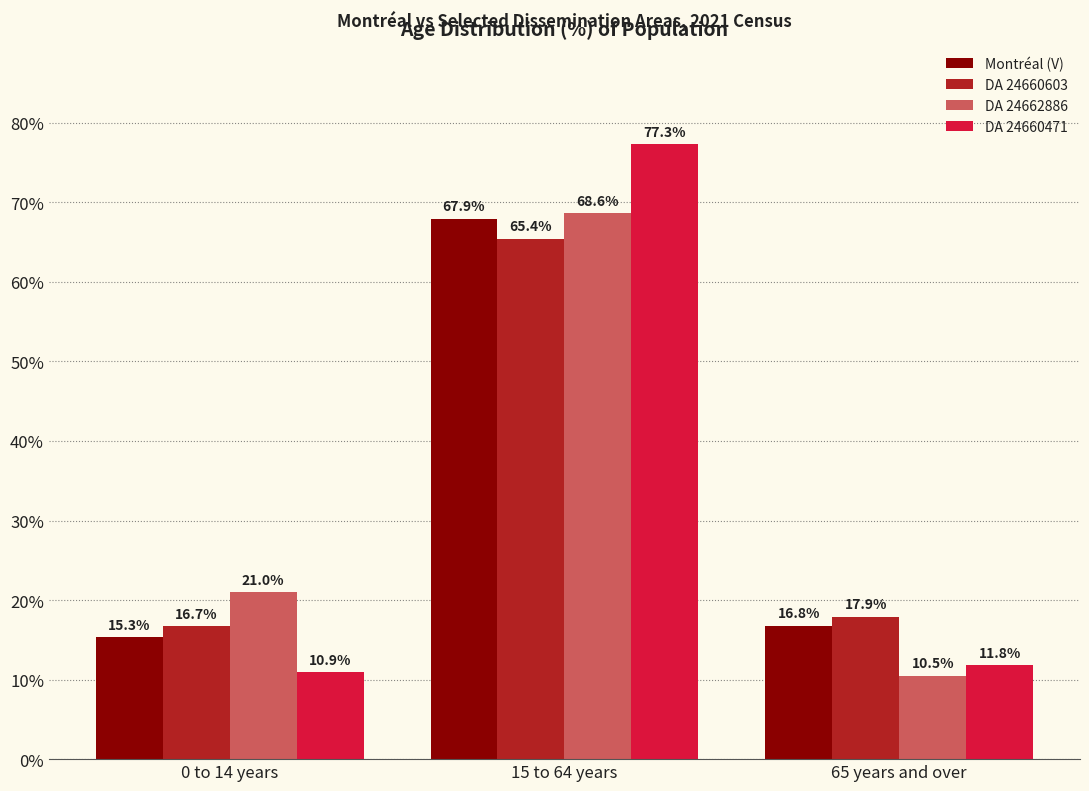

Does the chart contain stacked bars?

No